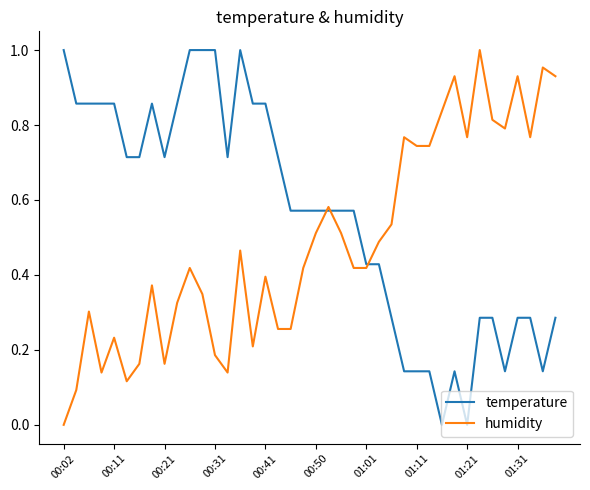

Which series has the largest total across all categories?

temperature